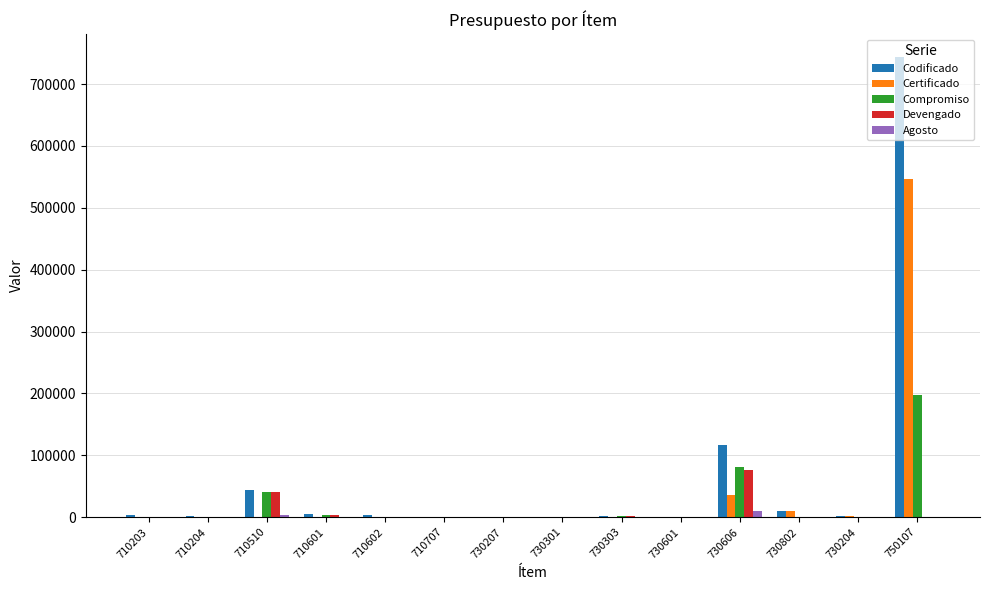

What is the sum of all Certificado values?

594053.2